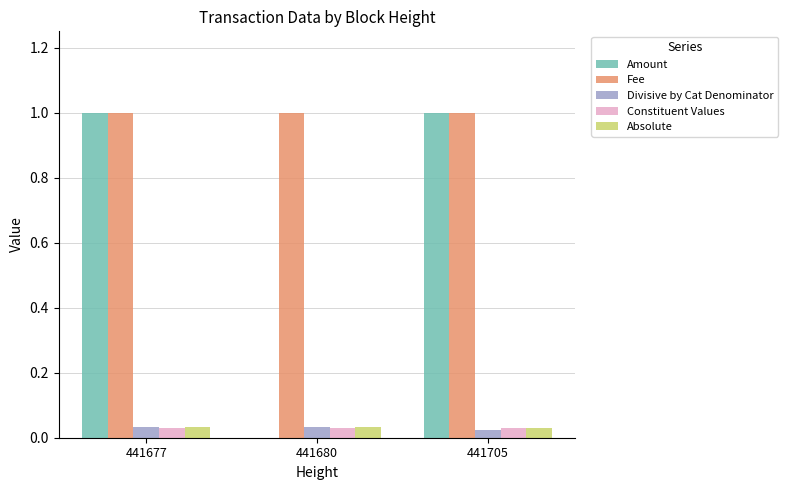

What is the total value across all series at 441705?

2.1